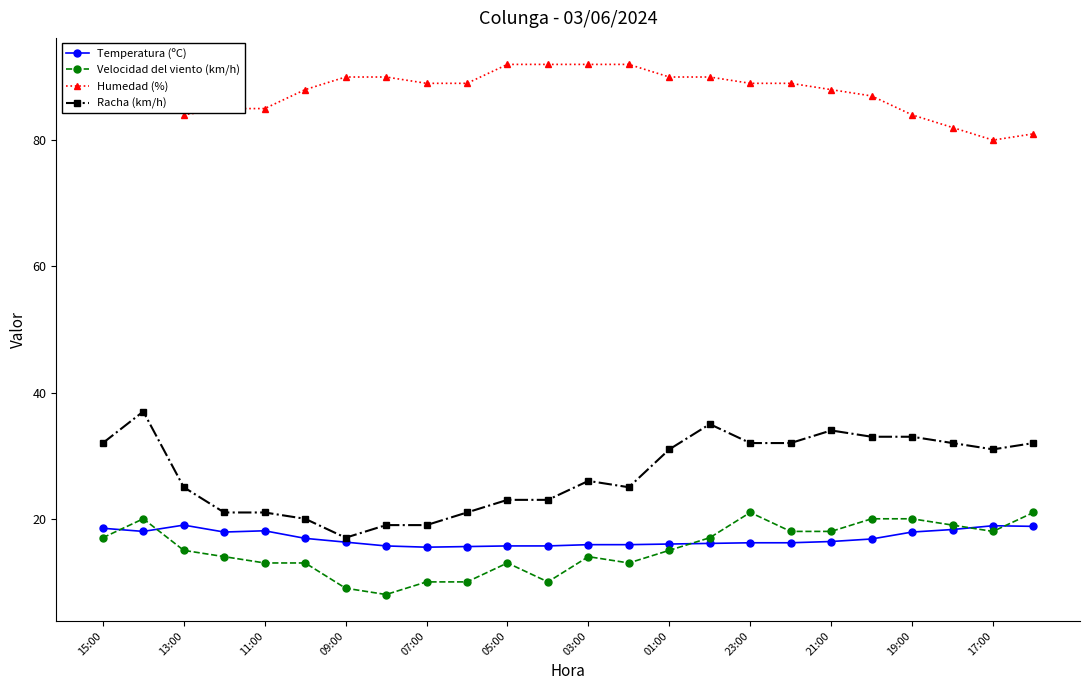

Which series has the widest spread of values?

Racha (km/h)